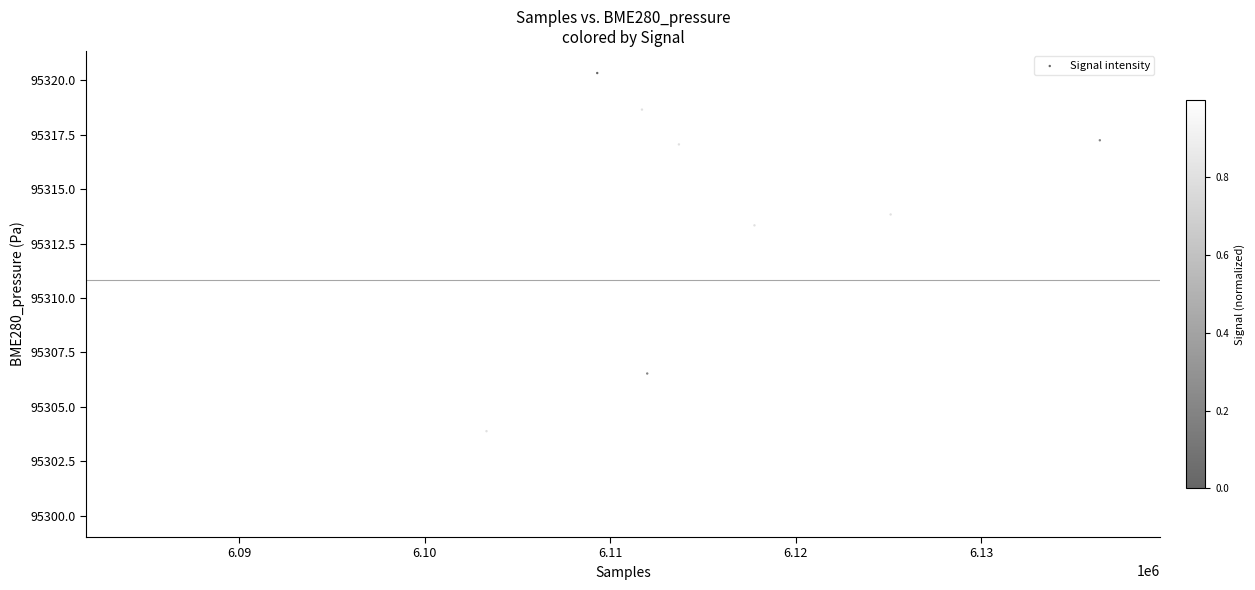

What is the range of Y values (max minus min)?

20.3